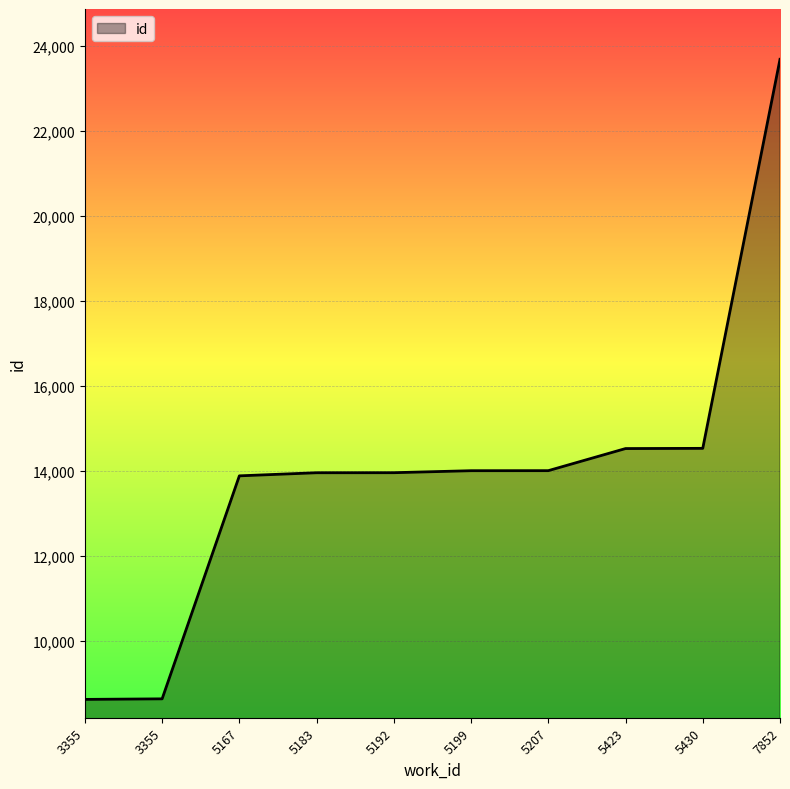

How many lines are shown in the chart?

1